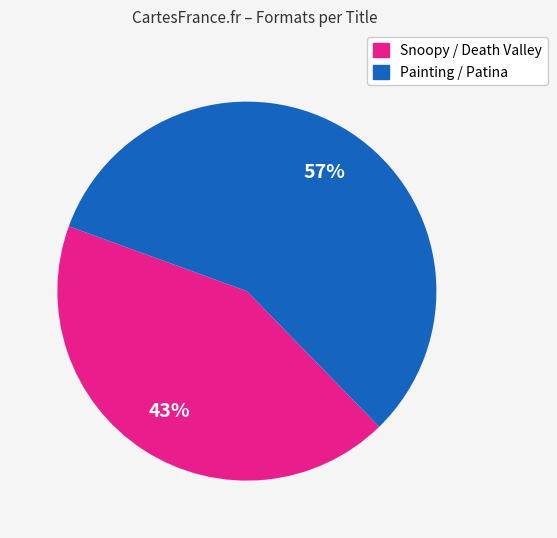

To the nearest percent, what is the difference between the largest and smallest slice percentages?

14%